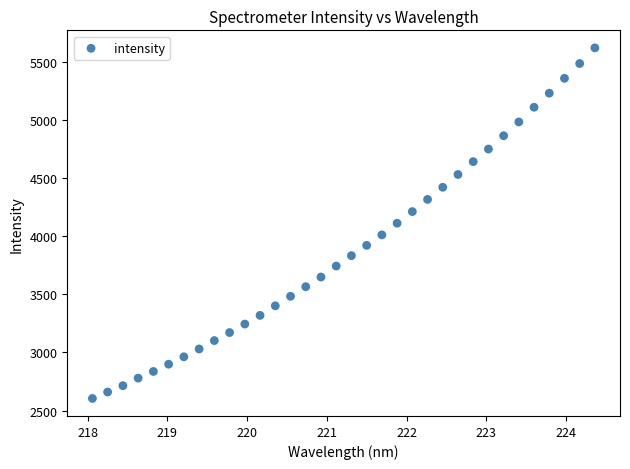

What is the range of X values (max minus min)?

6.3